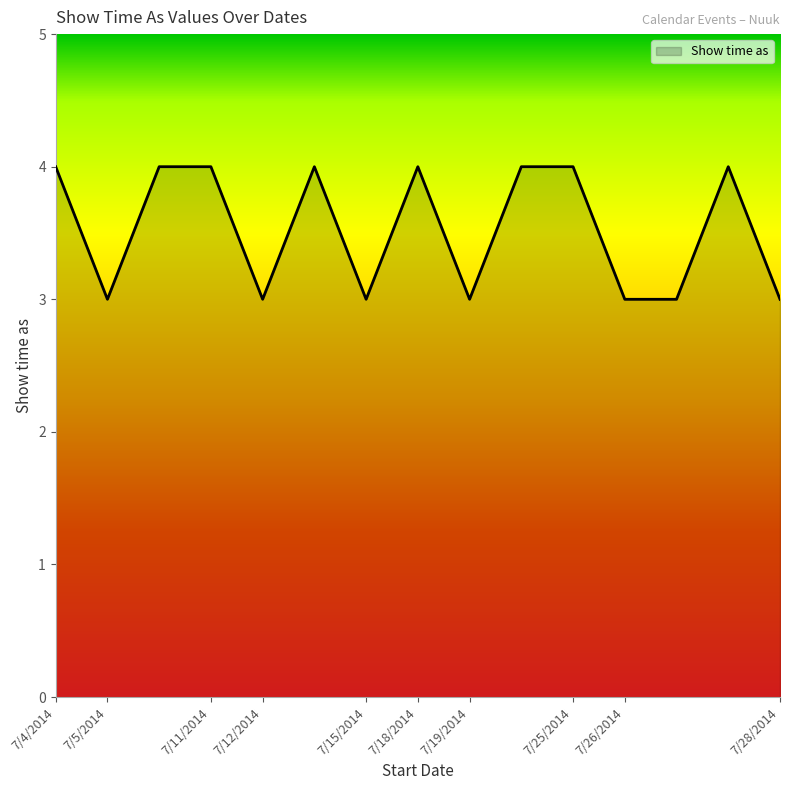

What is the maximum value shown in the chart?

4